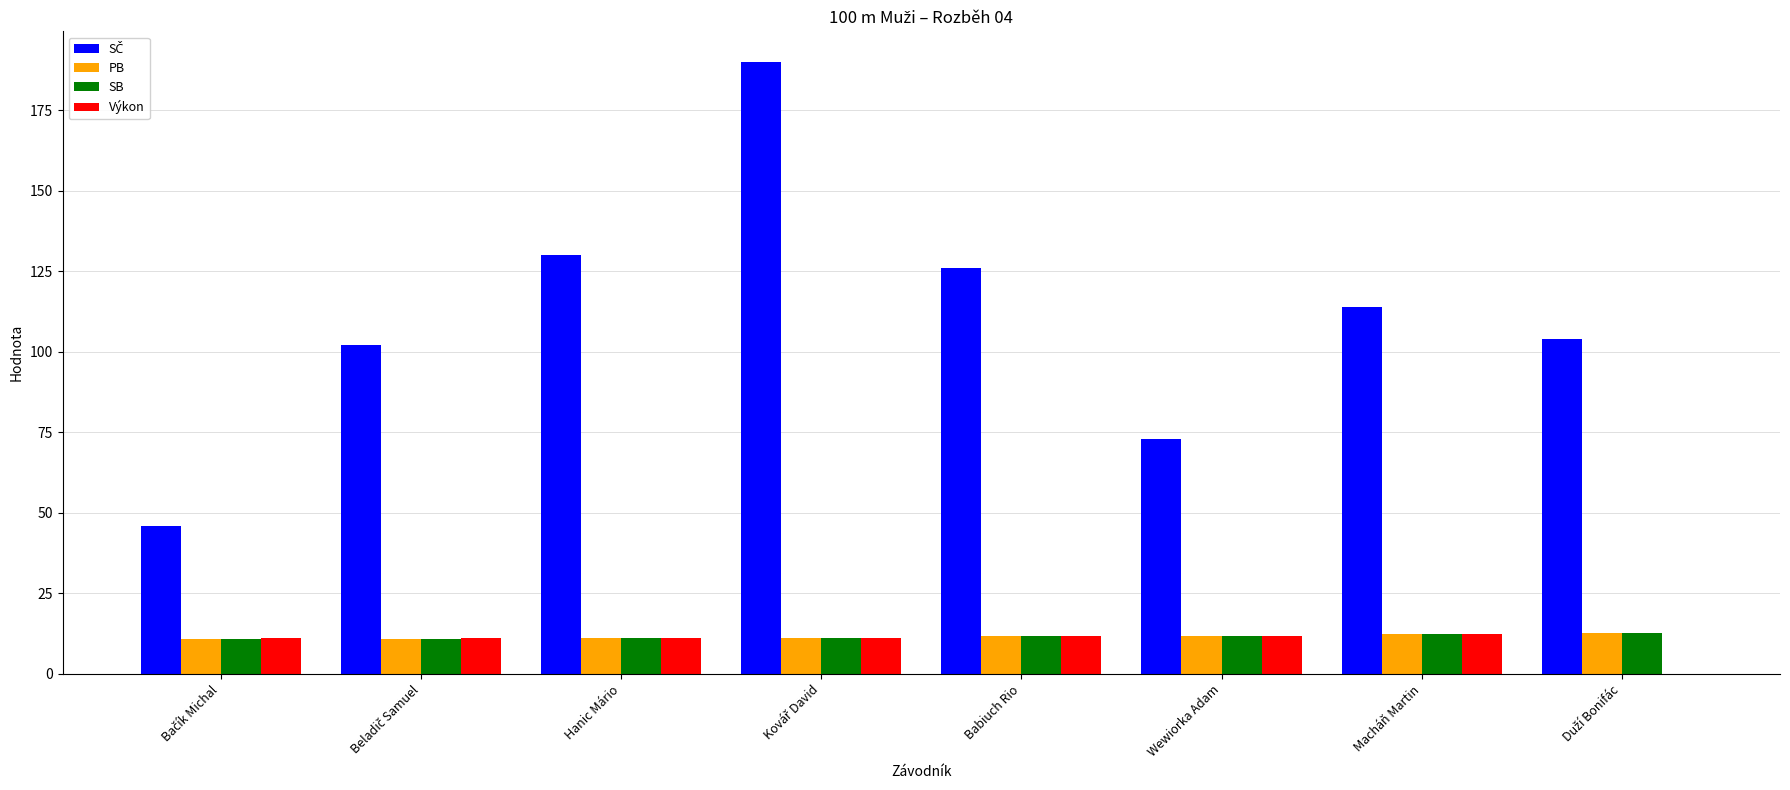

The PB series shows 5.0 at Wewiorka Adam. True or false?

False